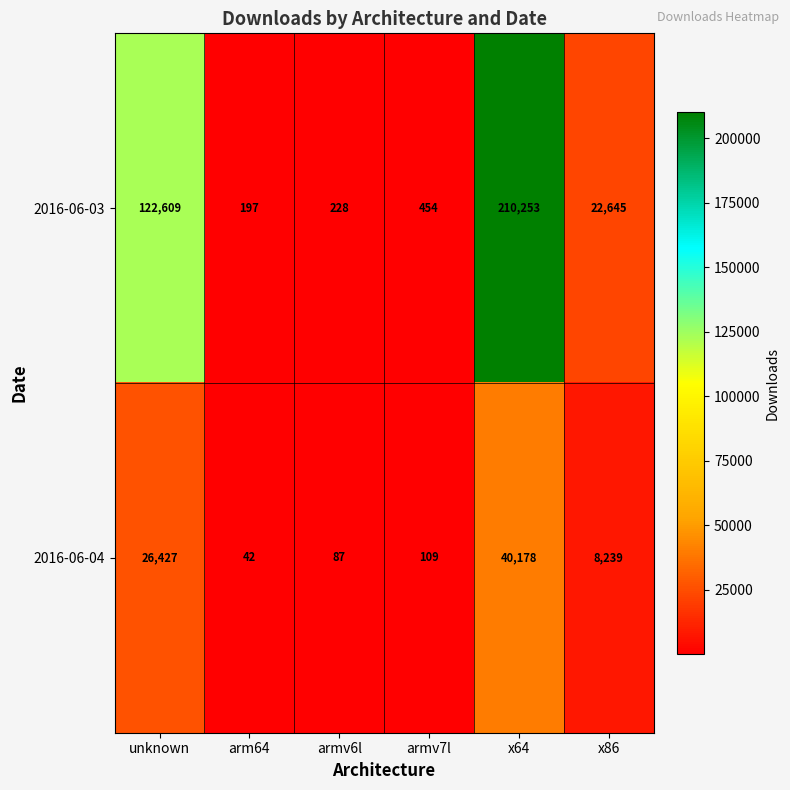

What is the sum of the 2016-06-04 values at x64 and armv6l?

40265